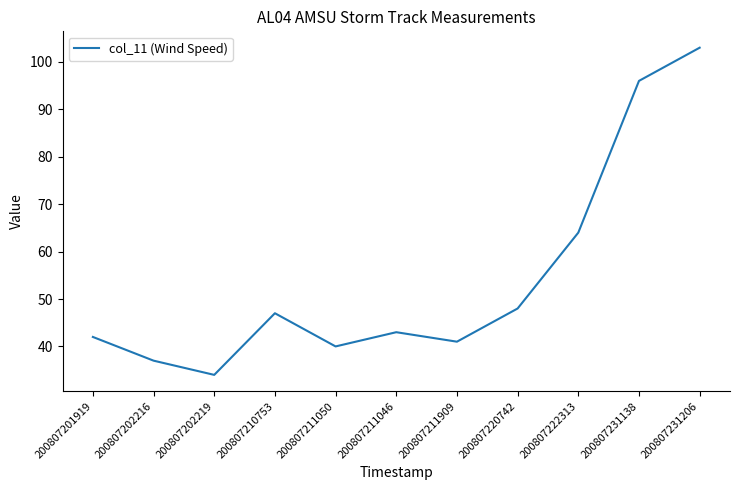

True or false: the data has more than 1 interior local peaks.

True